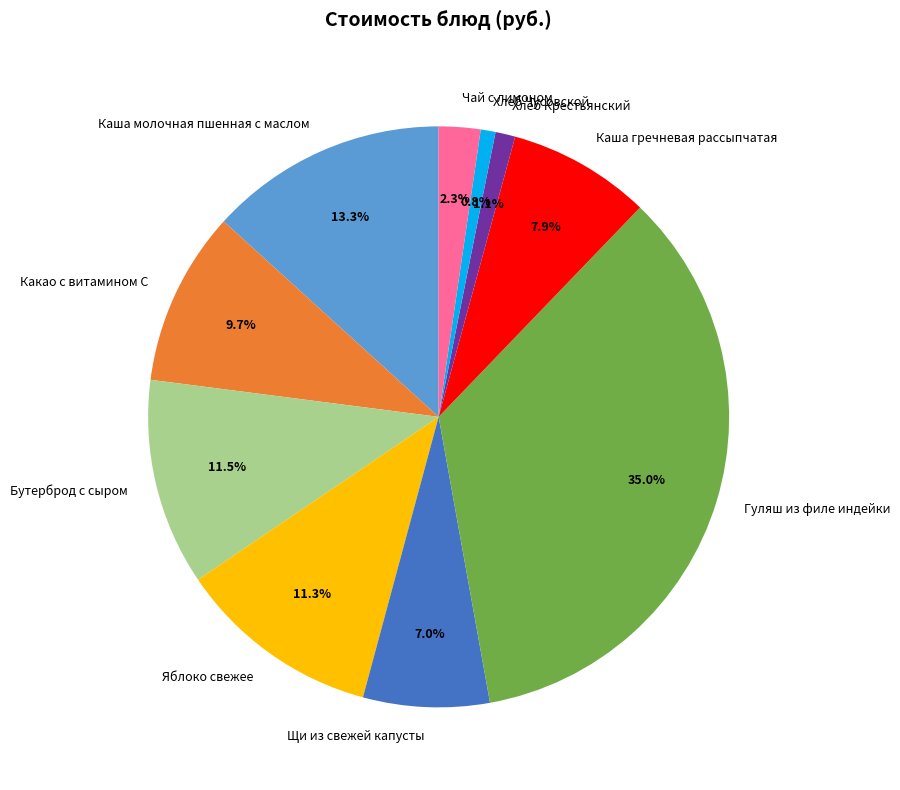

To the nearest percent, what is the difference between the largest and smallest slice percentages?

34%